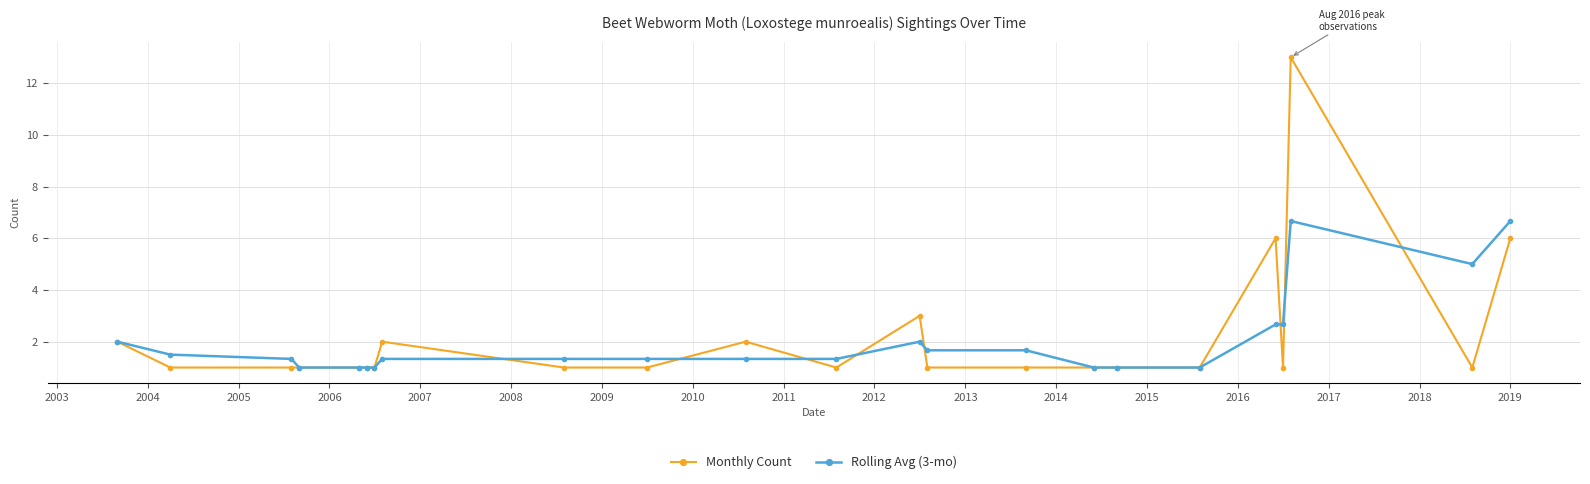

What is the minimum value for Monthly Count?

1.0